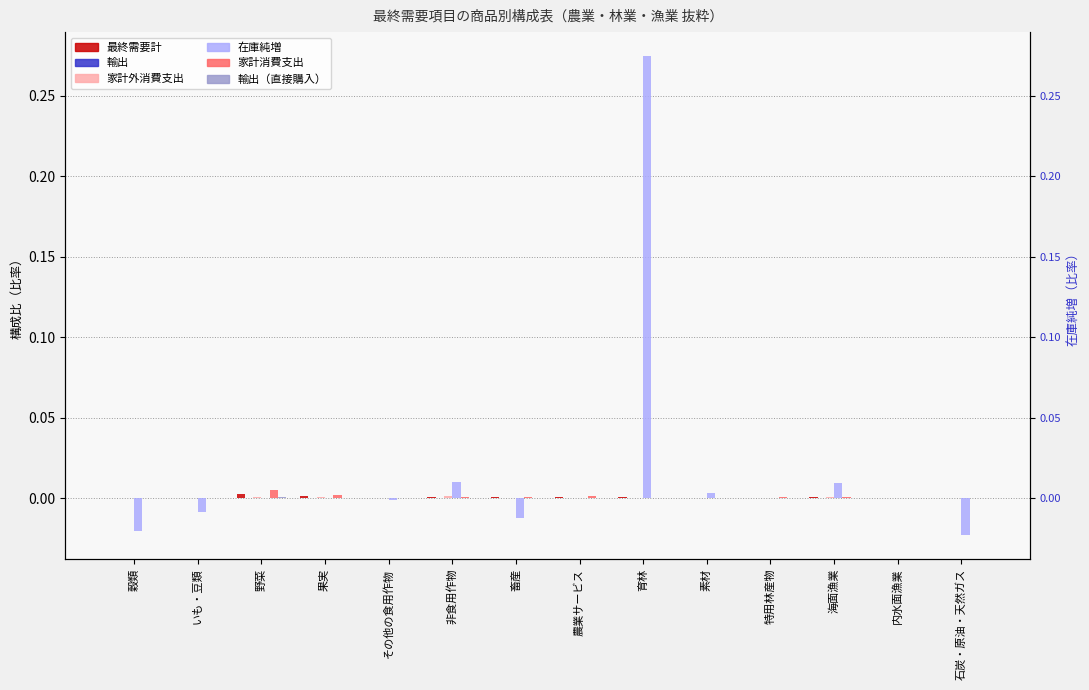

How many bars are there in each group?

6